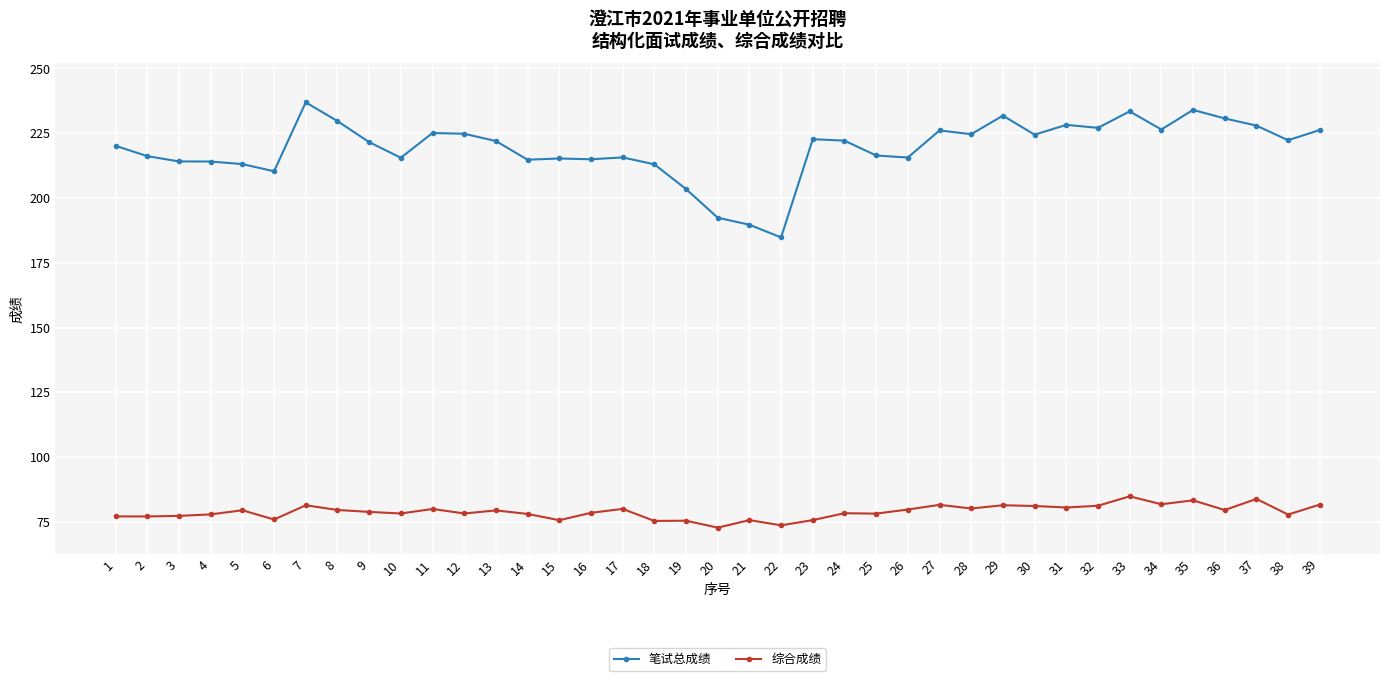

At how many categories does at least one series exceed 93?

39